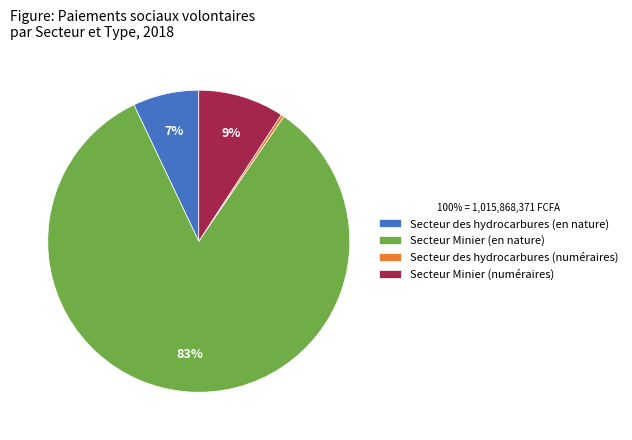

Does Secteur des hydrocarbures (numéraires) account for over 50% of the chart?

No